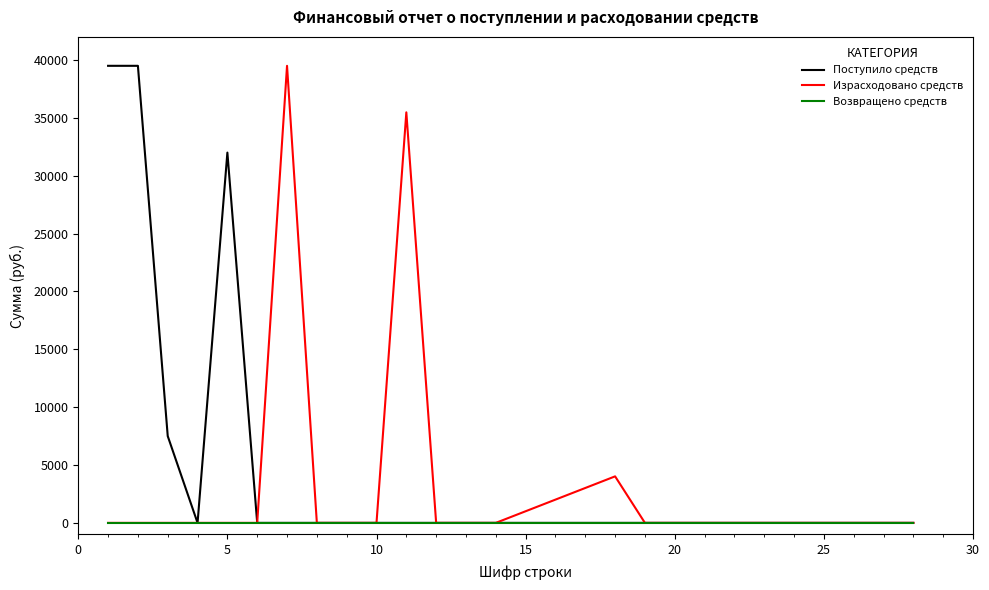

What is the greatest value displayed?

39500